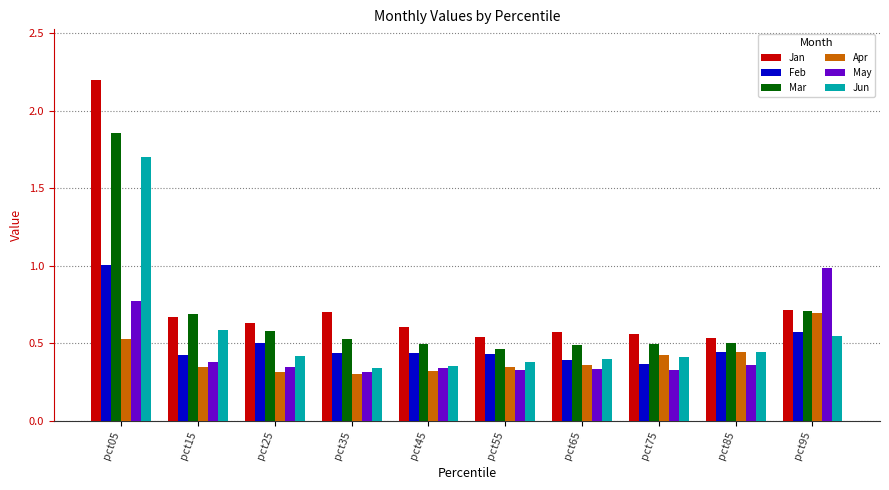

What is the spread (max minus min) of values at pct85?

0.2